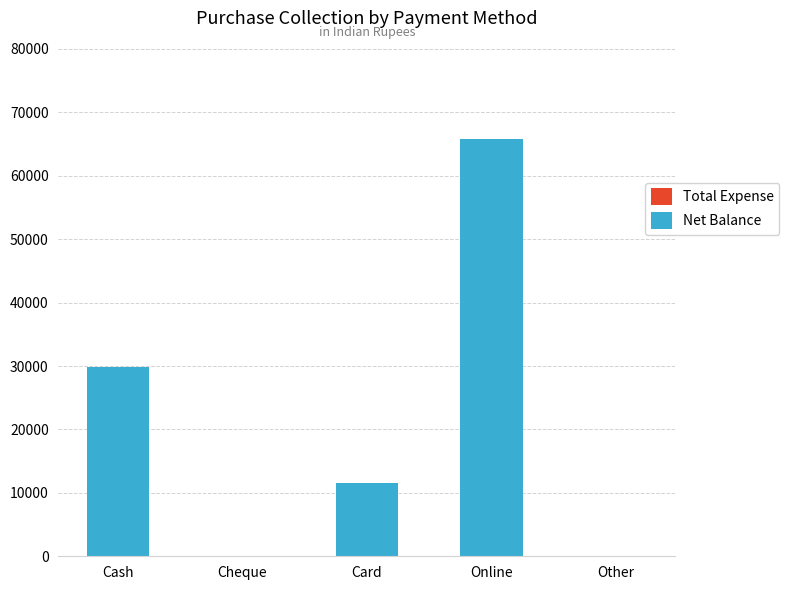

What is the ratio of the value at Card to the value at Cash?

0.4